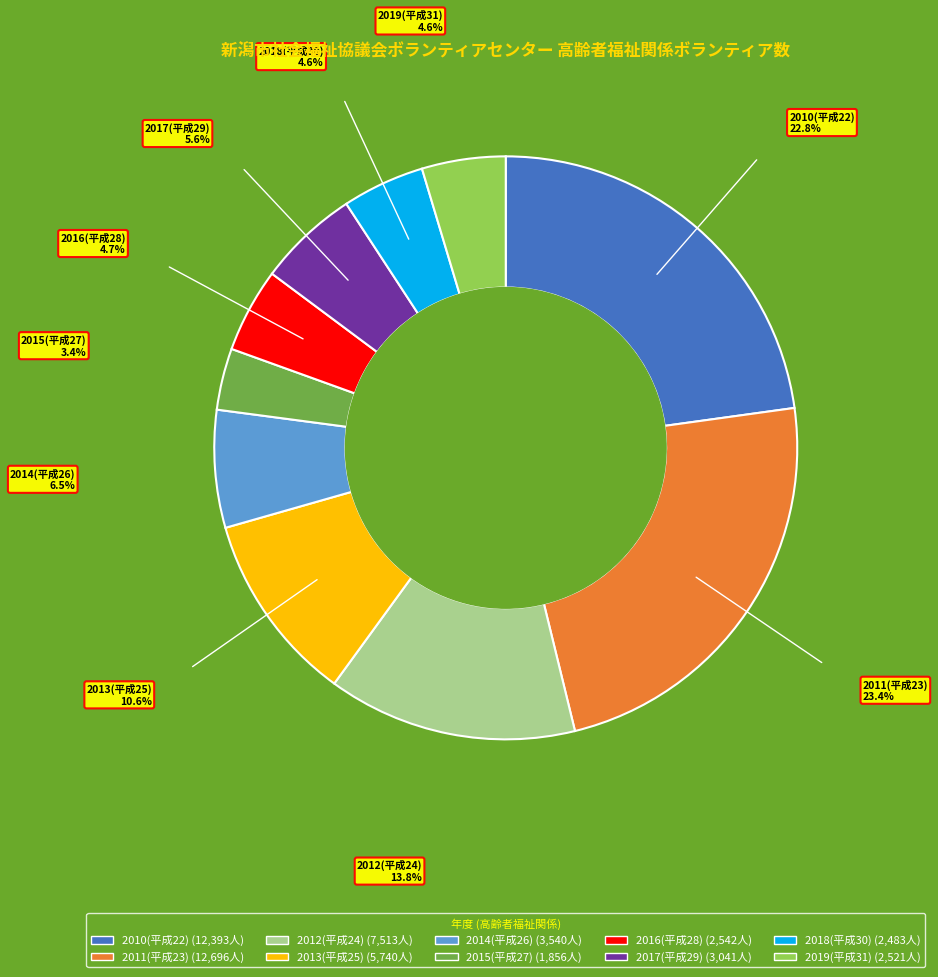

How many segments does this pie chart have?

10